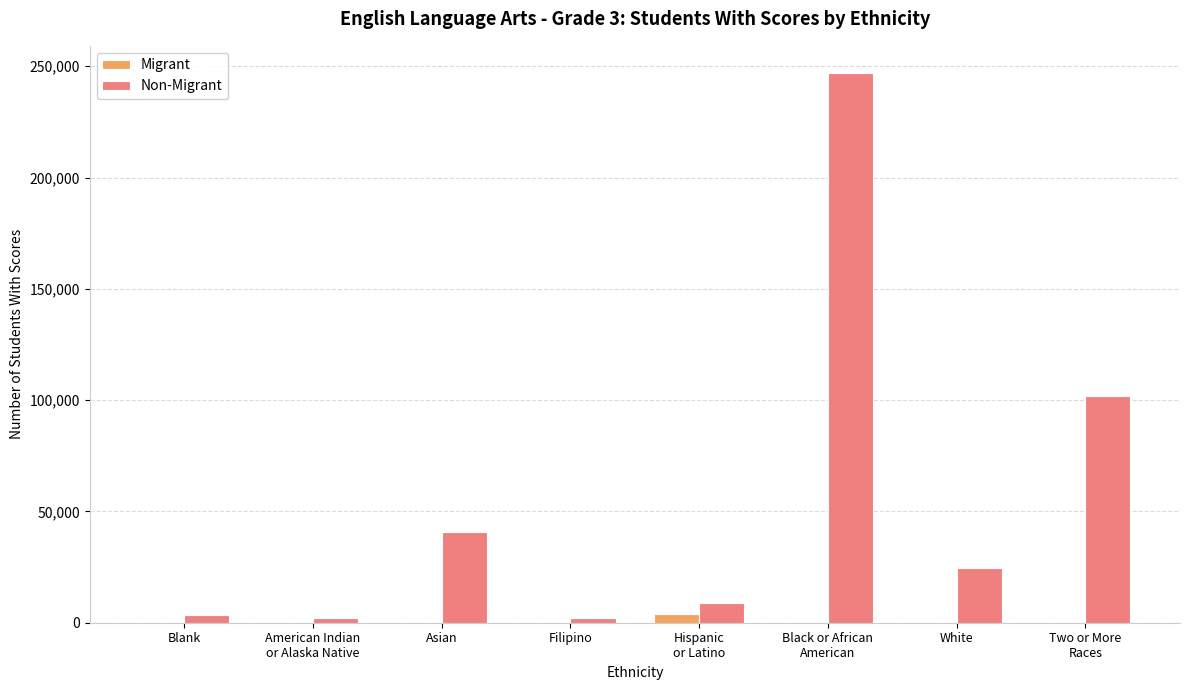

Count the number of categories in the chart.

8